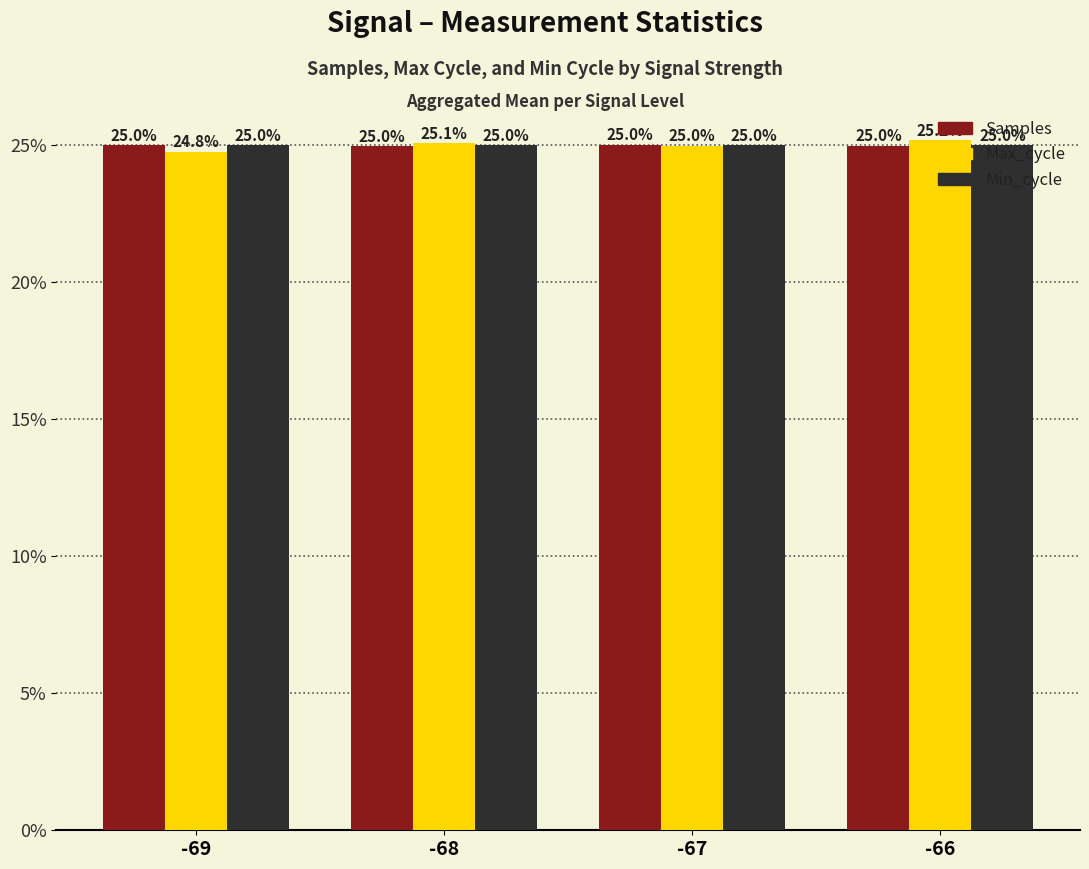

Reading right to left, transcribe all the data shown in this chart.

Samples: -66=25.0	-67=25.0	-68=25.0	-69=25.0
Max_cycle: -66=25.2	-67=25.0	-68=25.1	-69=24.8
Min_cycle: -66=25.0	-67=25.0	-68=25.0	-69=25.0